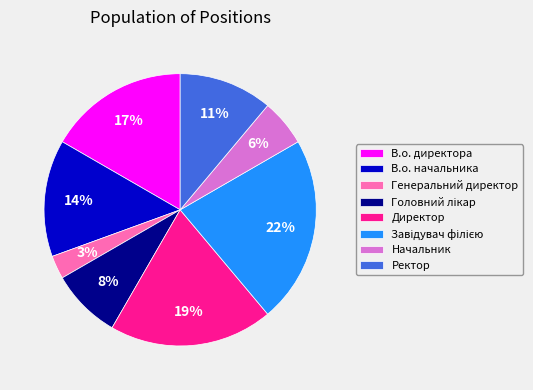

Combined, do Директор and В.о. директора account for over 50%?

No